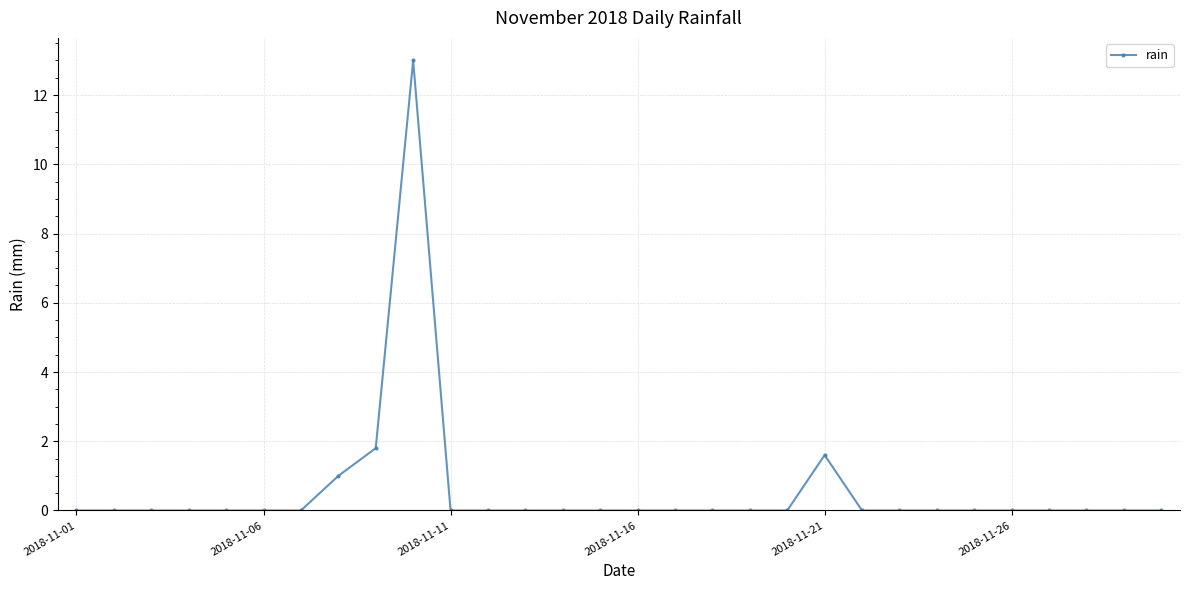

What is the maximum value shown in the chart?

13.0